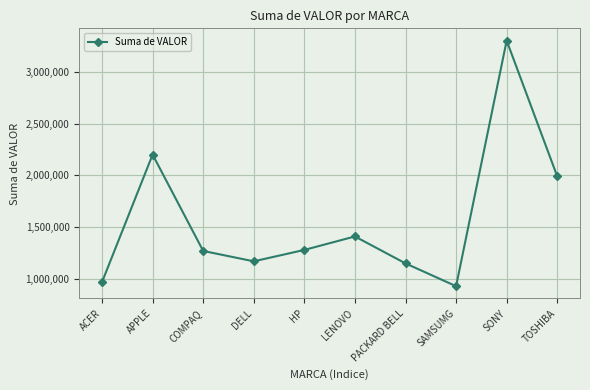

What is the label of the 5th point from the left?

HP